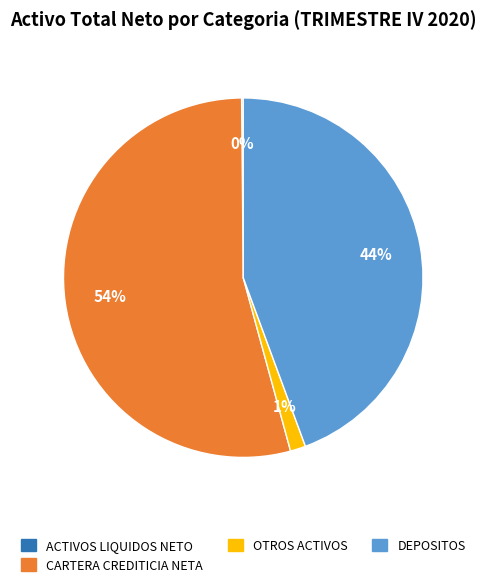

Does any single category account for the majority?

Yes